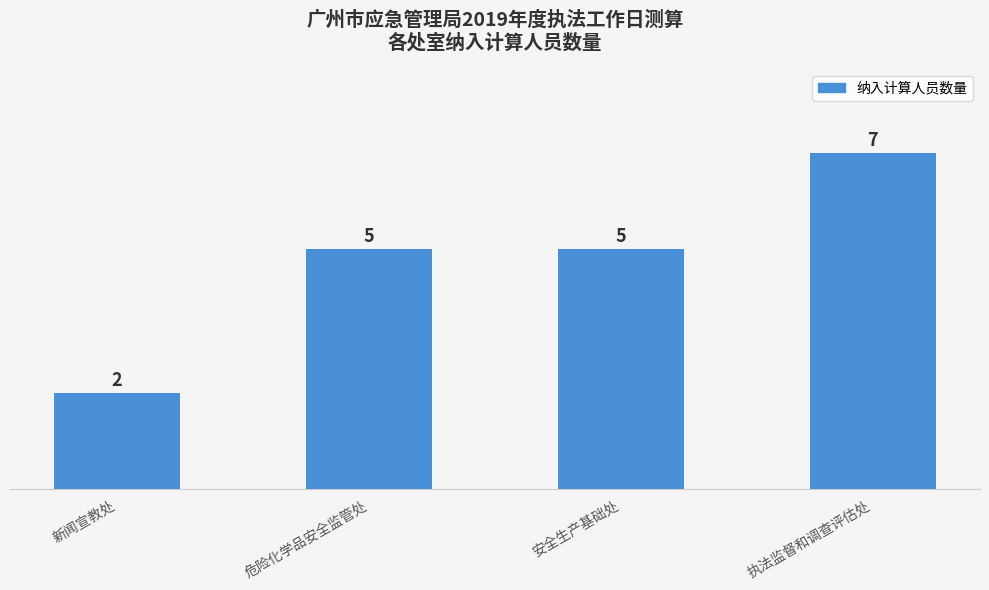

Which category has the highest value across all series?

执法监督和调查评估处